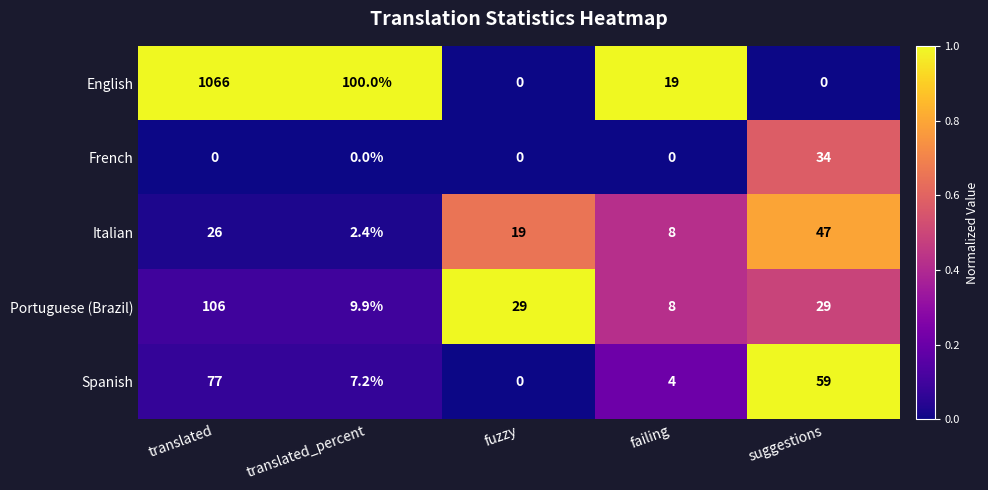

List the series in order of their peak value, highest first.

English, Portuguese (Brazil), Spanish, Italian, French